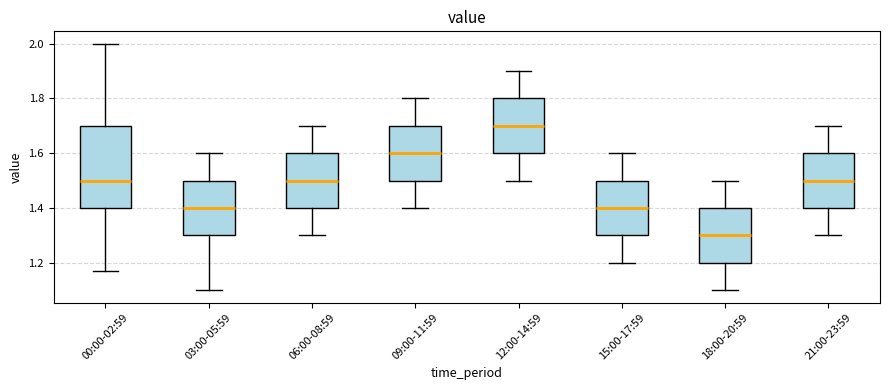

Comparing the boxes themselves (not the whiskers), which one is the tallest?

00:00-02:59